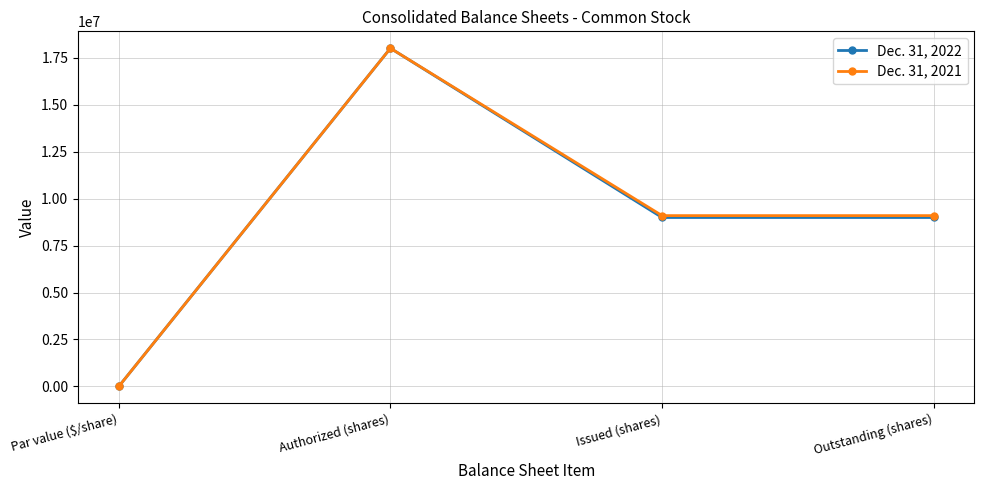

How many interior local peaks does the Dec. 31, 2022 series have?

1